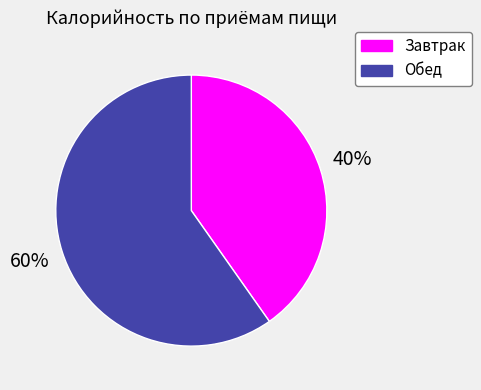

True or false: Обед accounts for 70% of the total.

False